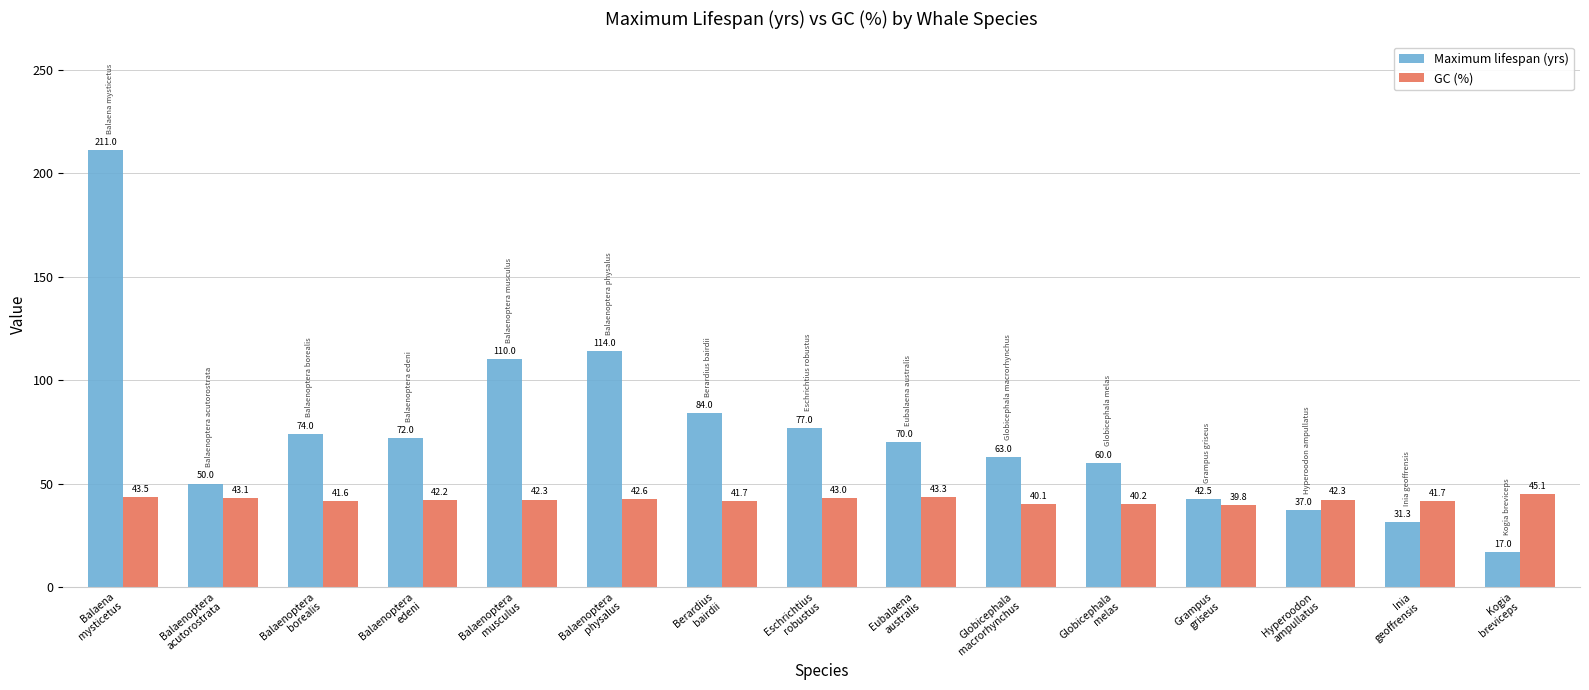

What is the difference between the Maximum lifespan (yrs) values at Eschrichtius
robustus and Globicephala
melas?

17.0